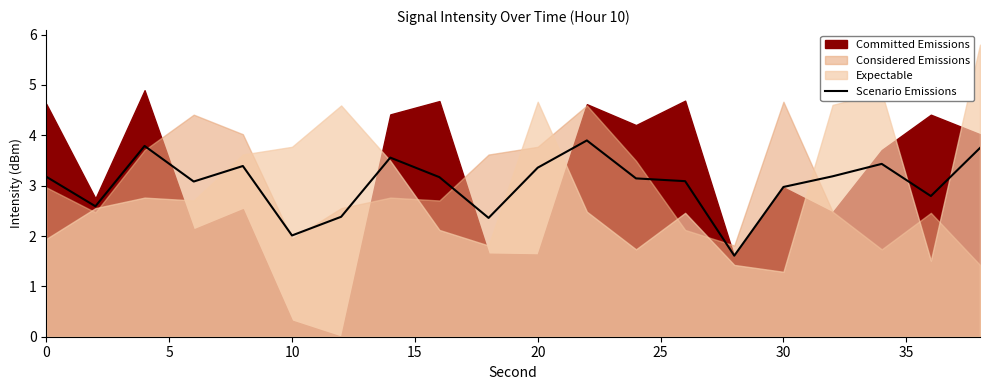

Reading right to left, what are all the values shown in this chart?

3.7	2.8	3.4	3.2	3.0	1.6	3.1	3.1	3.9	3.4	2.4	3.2	3.6	2.4	2.0	3.4	3.1	3.8	2.6	3.2